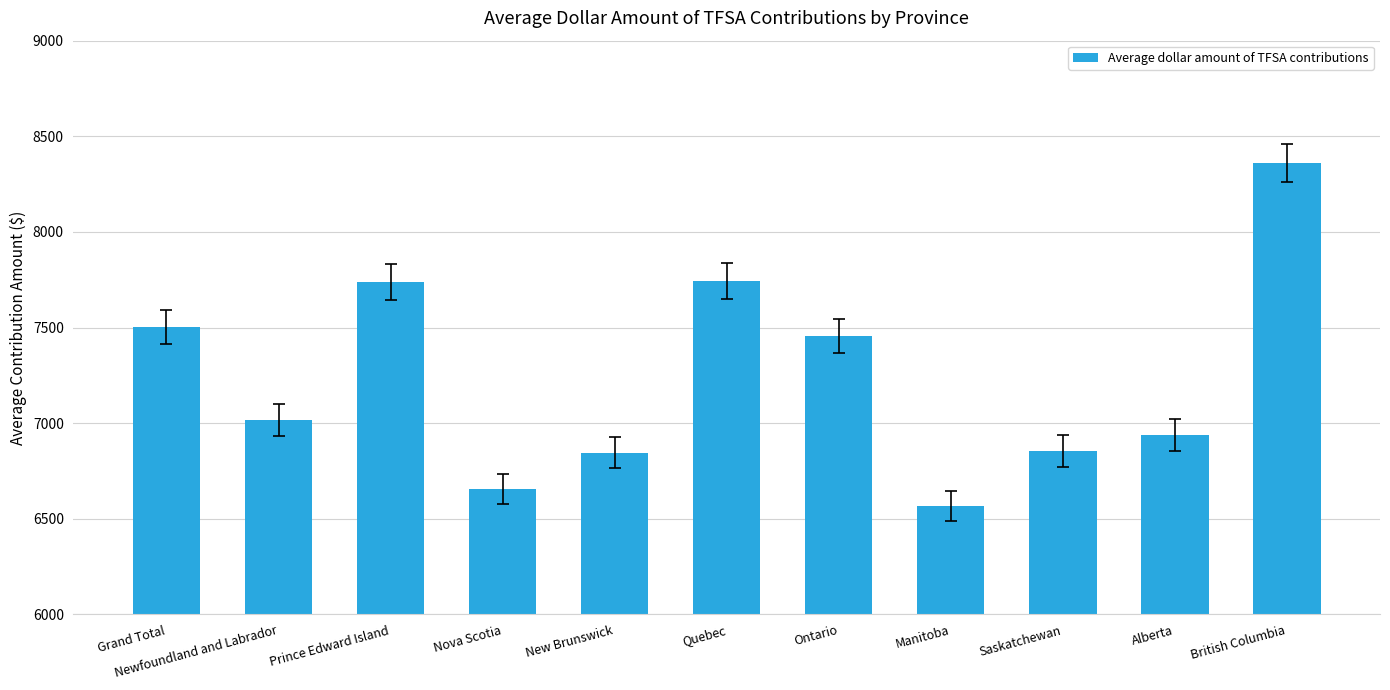

Which has a higher value, British Columbia or Manitoba?

British Columbia